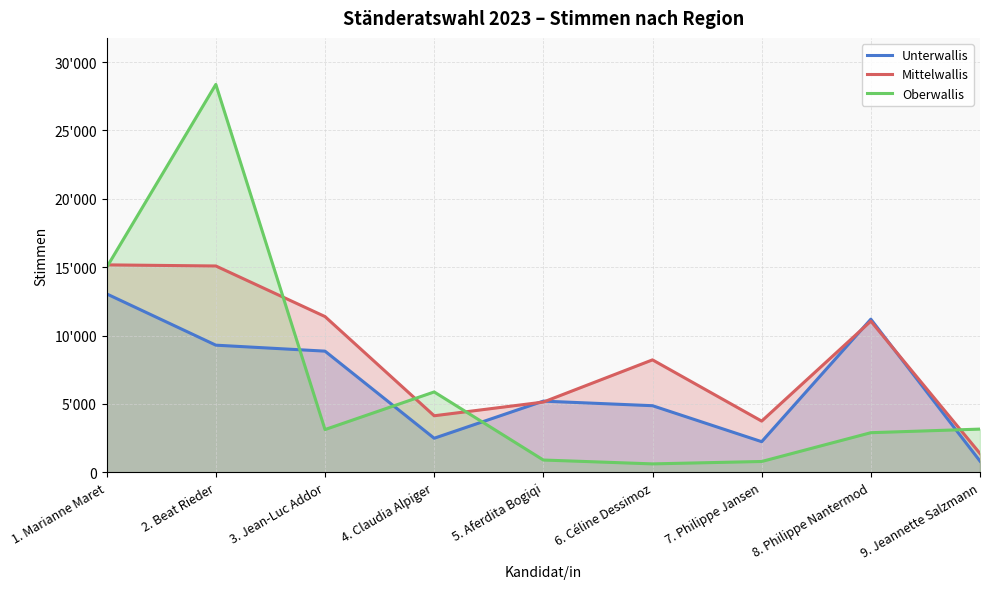

What is the spread (max minus min) of values at 9. Jeannette Salzmann?

2341